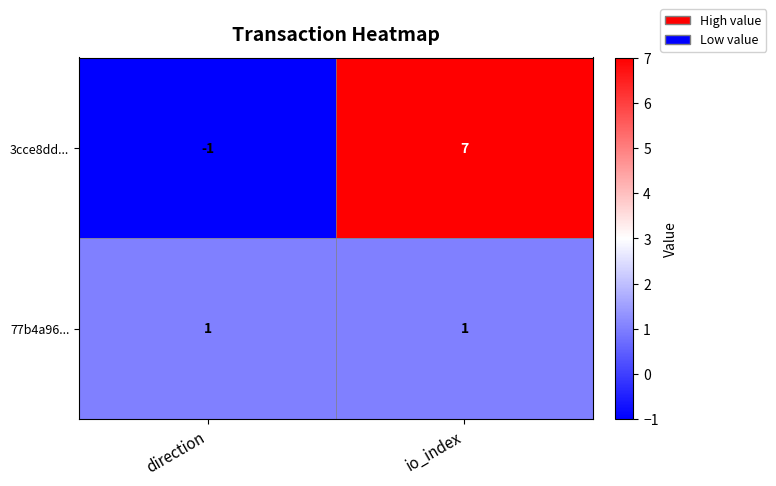

Reading left to right, extract all data points from this chart.

3cce8dd...: direction=-1	io_index=7
77b4a96...: direction=1	io_index=1